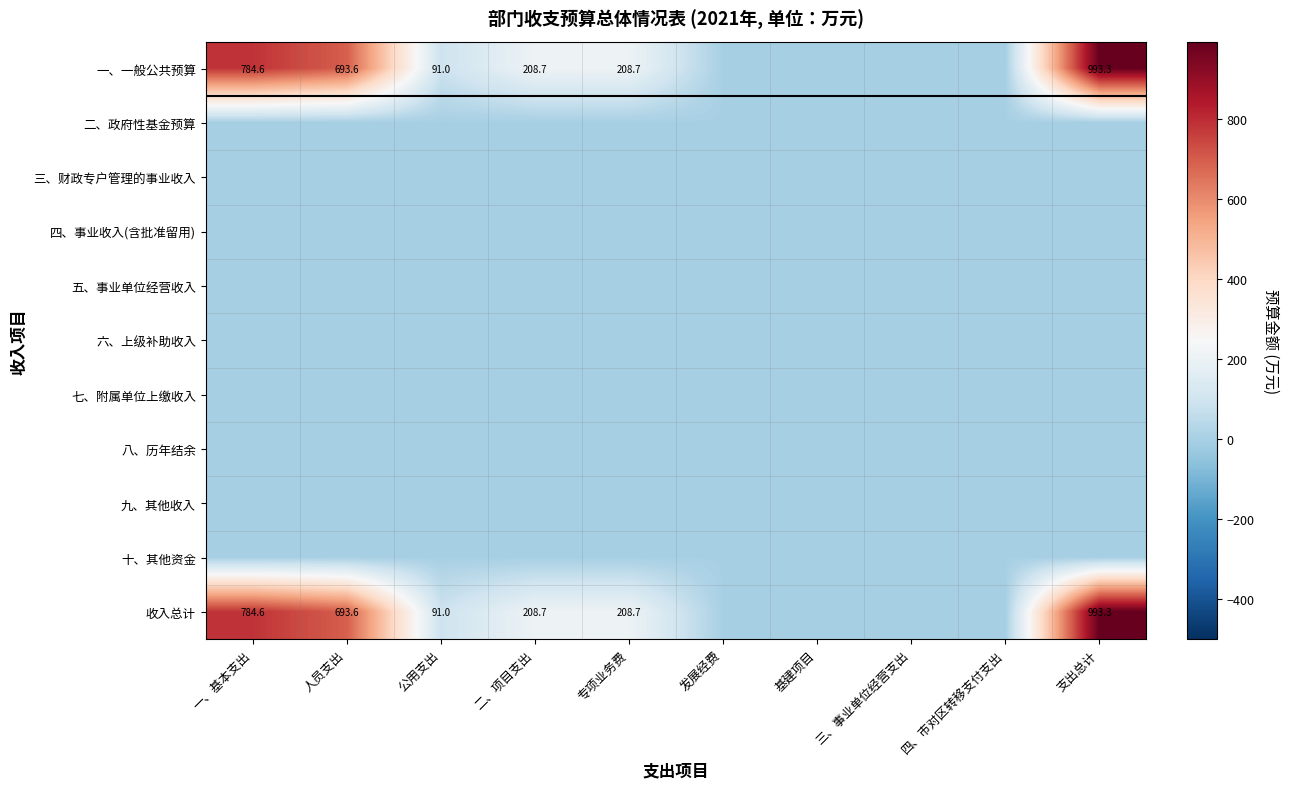

How many data points does each series have?

10